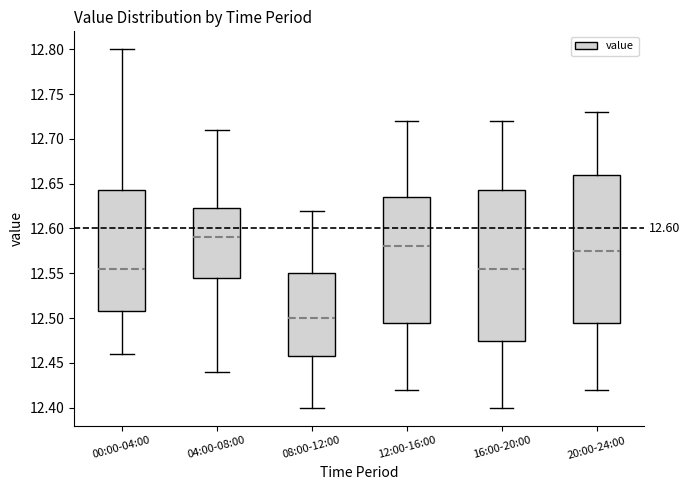

Which box's median line is the lowest?

08:00-12:00